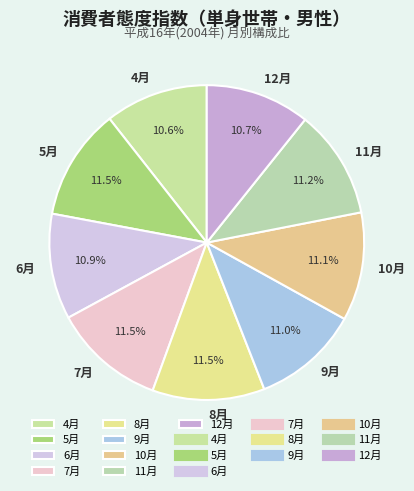

True or false: 4月 accounts for 11% of the total.

True